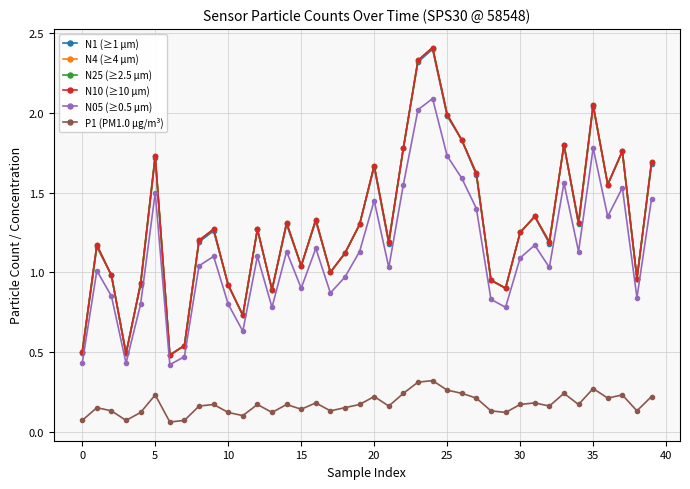

At which category is the sum across all series the highest?

24